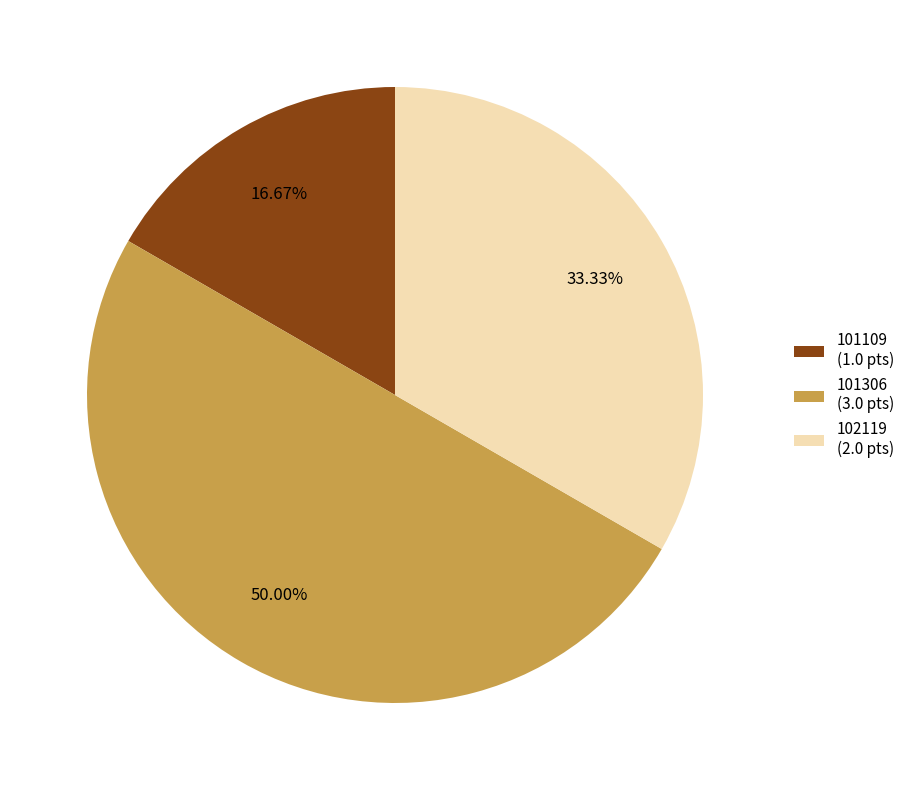

Does 101109 (1.0 pts) represent more than half of the total?

No